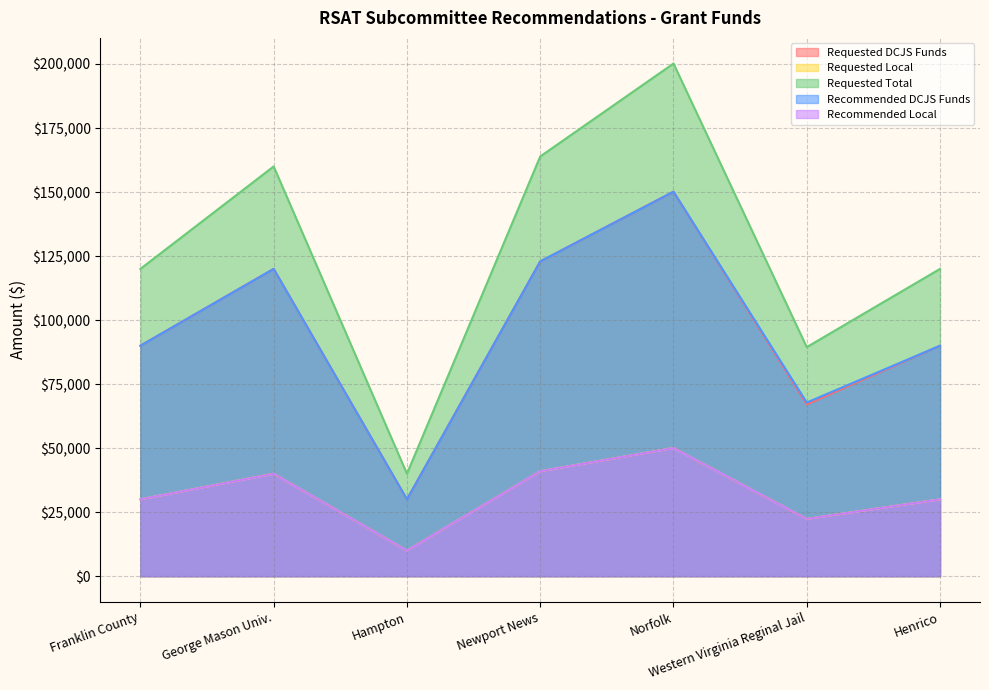

Does the chart display data point markers on the line(s)?

No